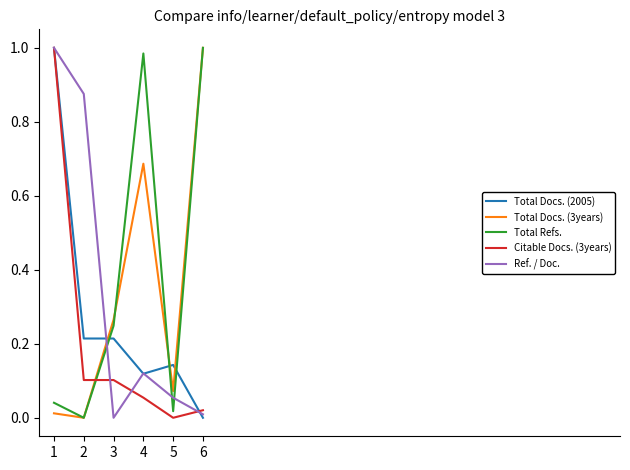

Which series changed the most between 1 and 3?

Ref. / Doc.